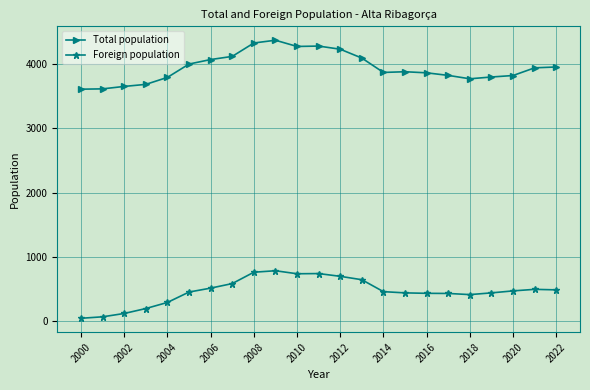

What is the difference between the maximum and minimum values in the Foreign population series?

741